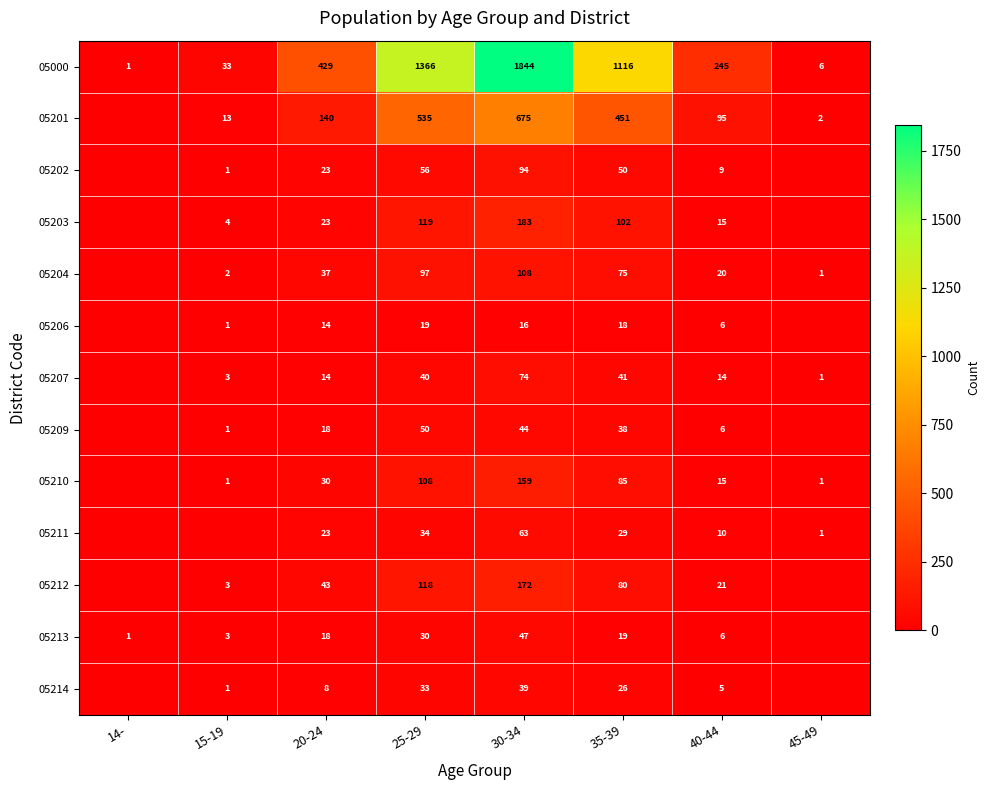

The value of 05206 at 20-24 is 4. True or false?

False